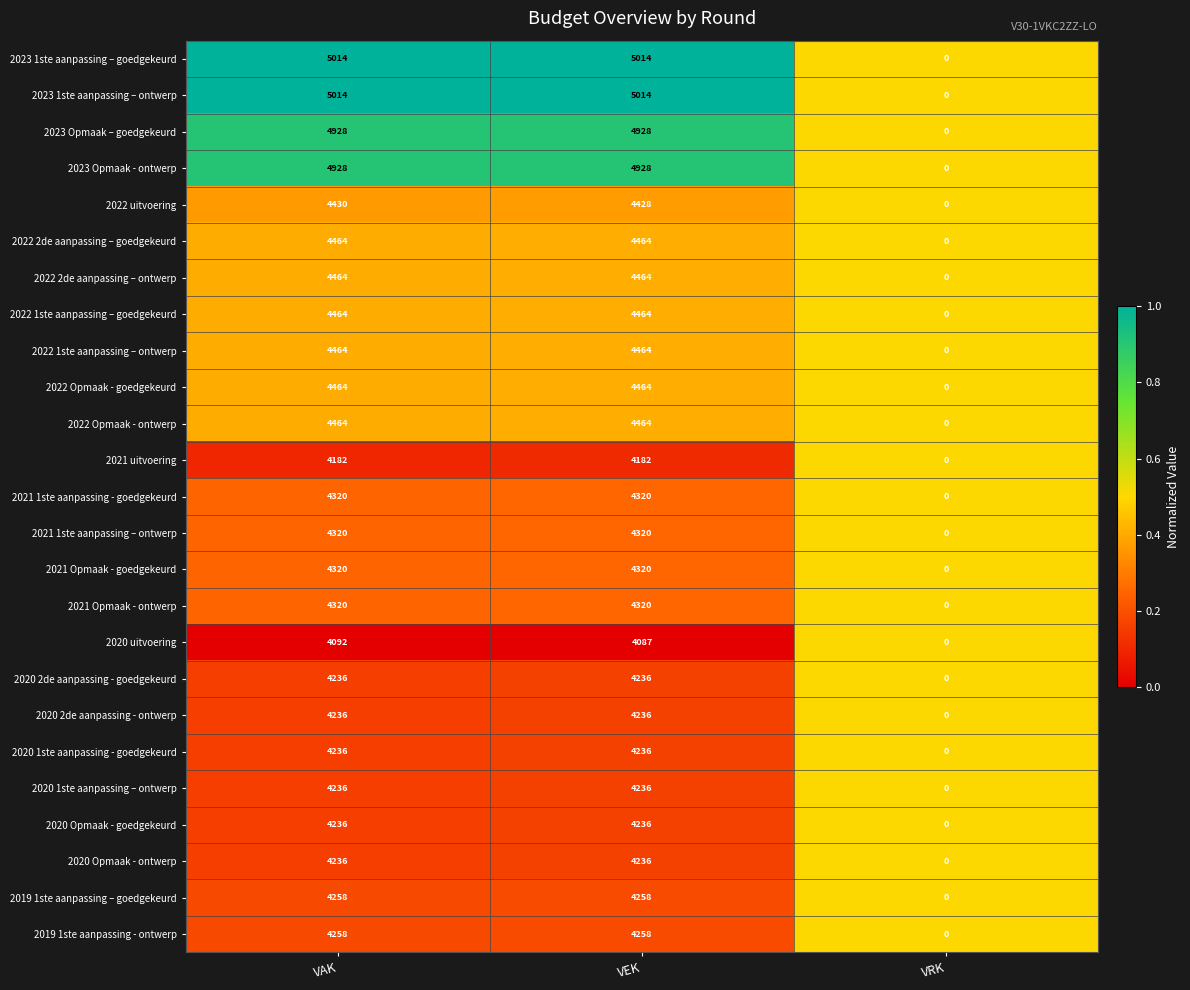

Is it true that 2023 1ste aanpassing – ontwerp equals 0 at VRK?

True